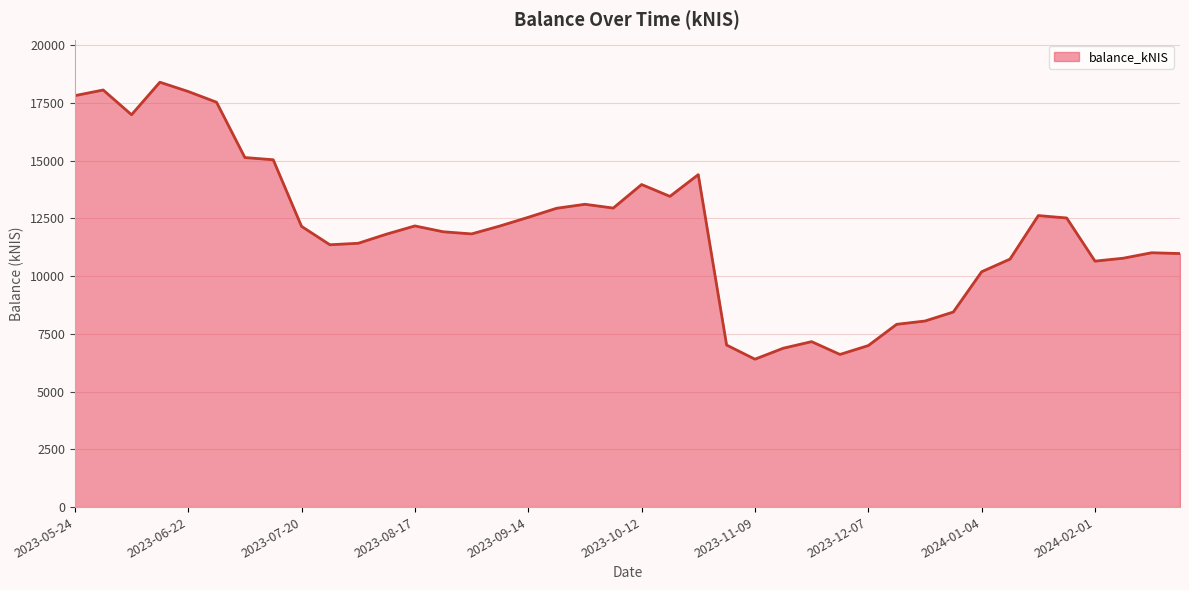

What is the difference between the maximum and minimum values?

11990.1